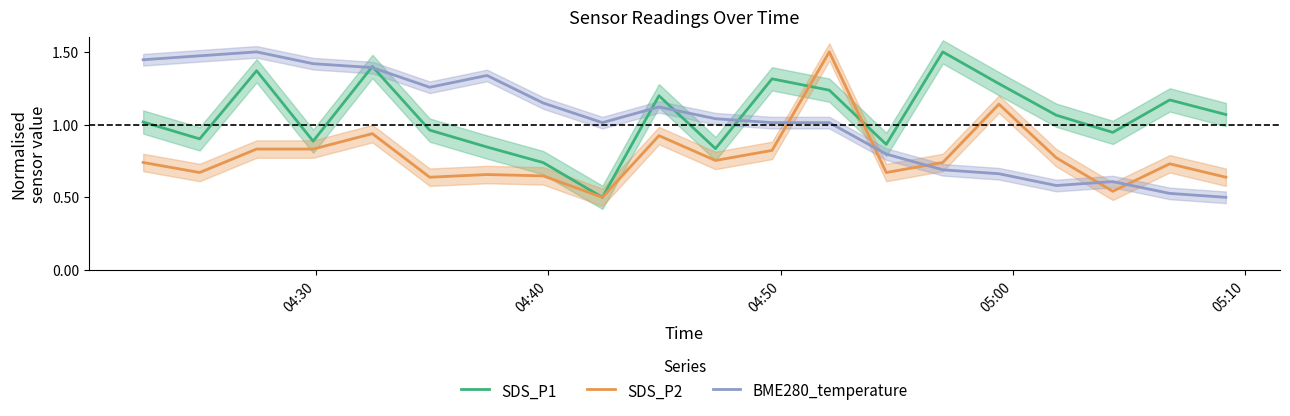

Does the chart display data point markers on the line(s)?

No